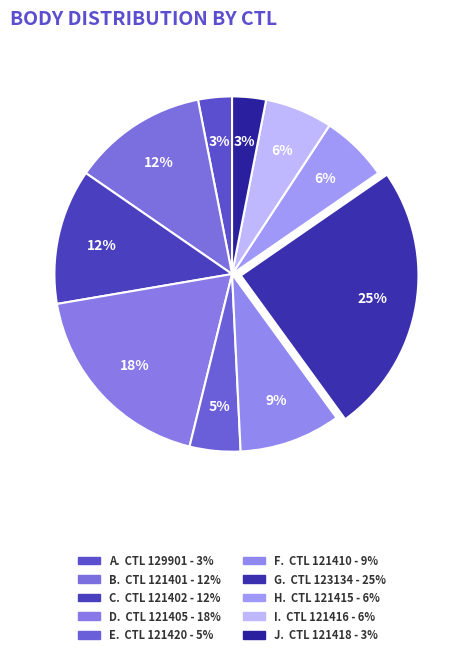

How many slices are in this pie chart?

10